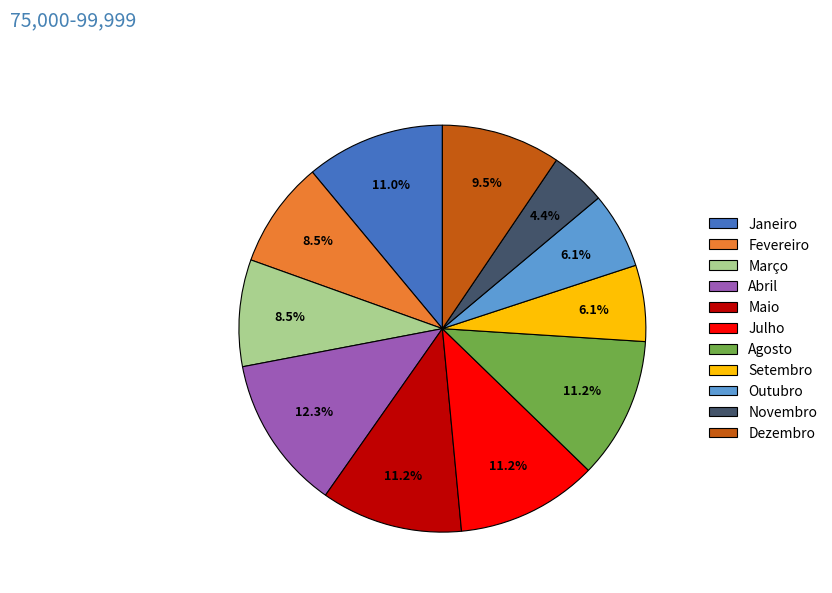

How many segments does this pie chart have?

11